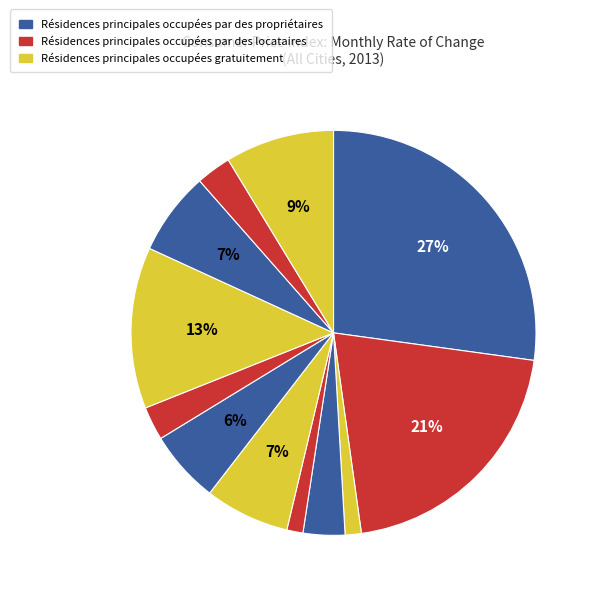

How many segments does this pie chart have?

12